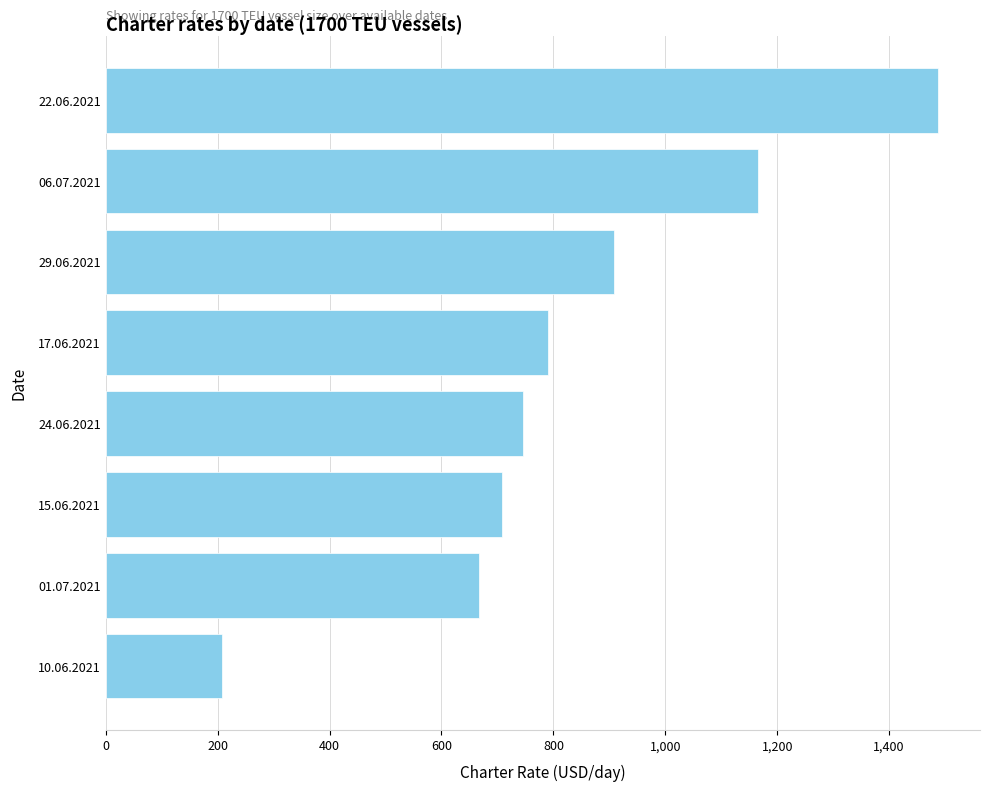

Does the chart contain stacked bars?

No